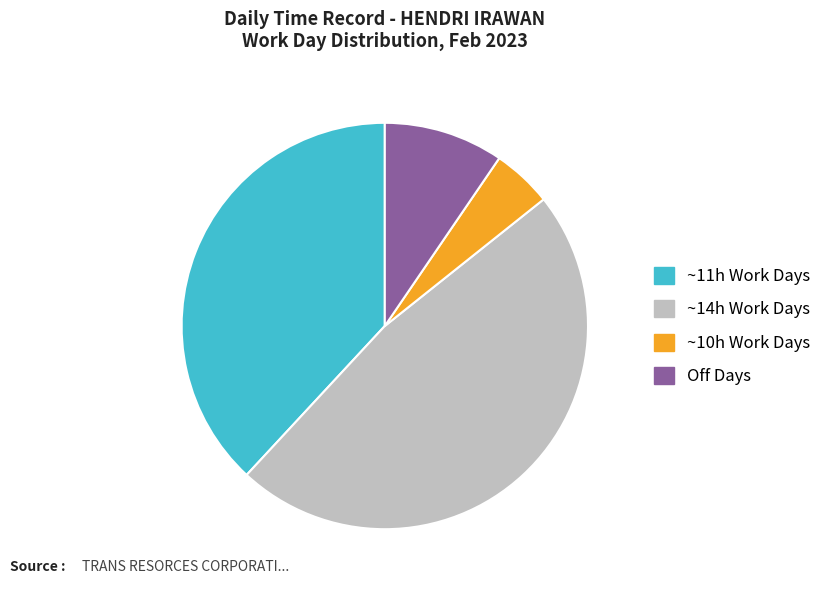

Does ~14h Work Days account for over 50% of the chart?

No